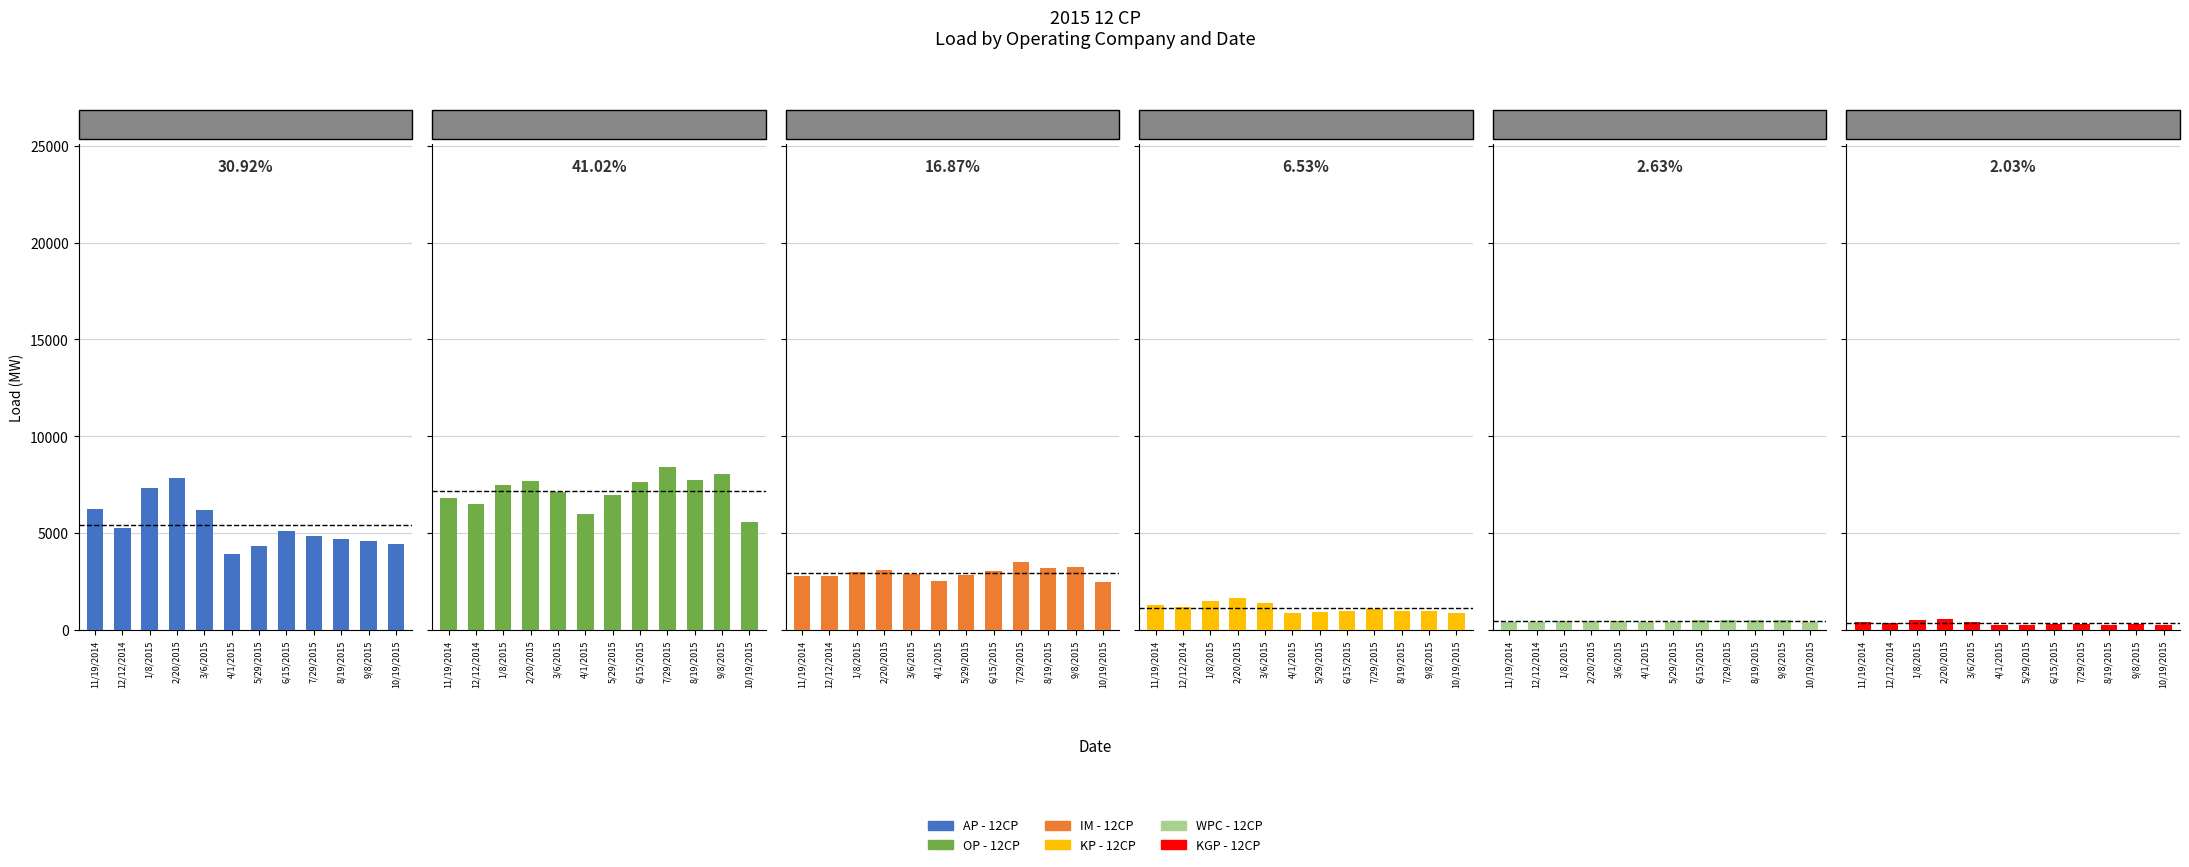

What is the label of the 1st bar from the left?

11/19/2014